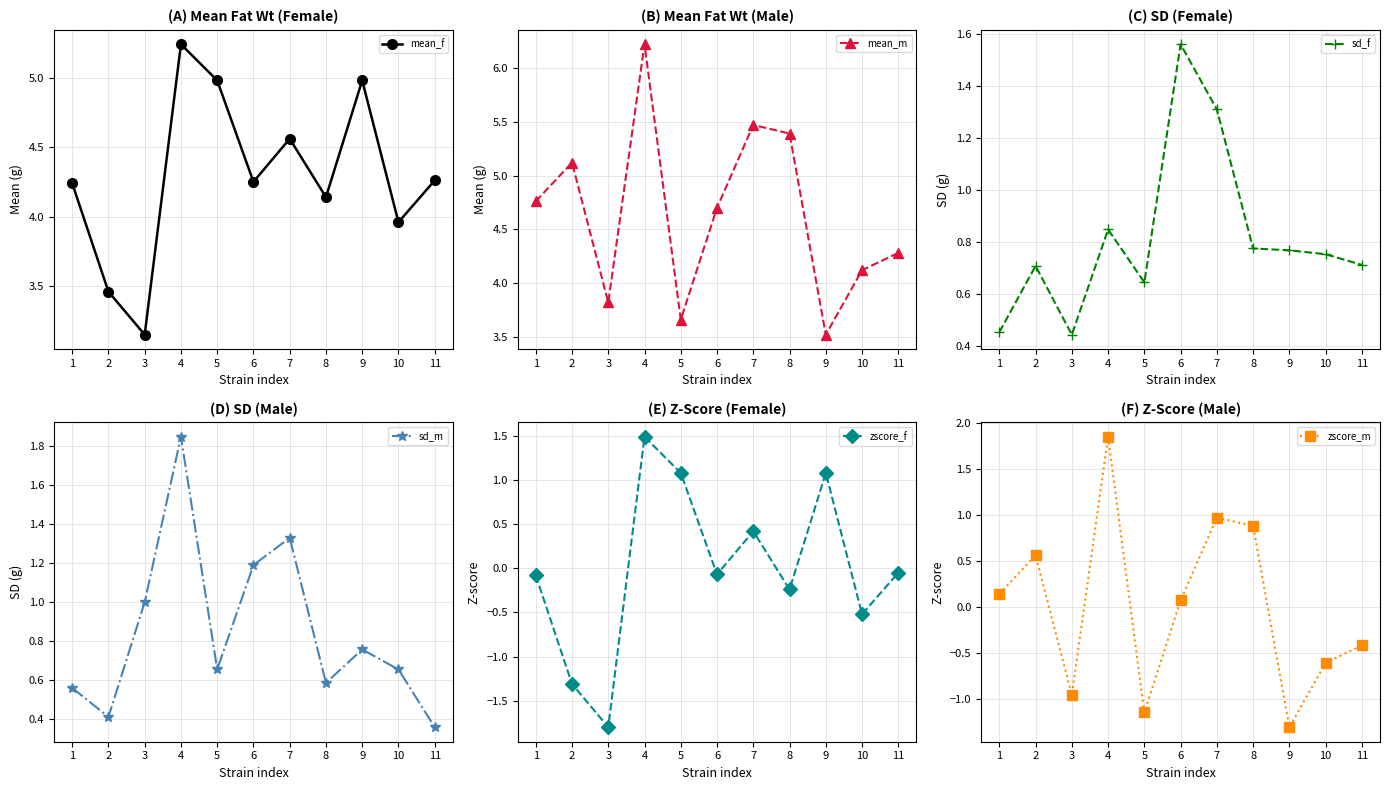

At which category does the chart reach its minimum across all series?

3